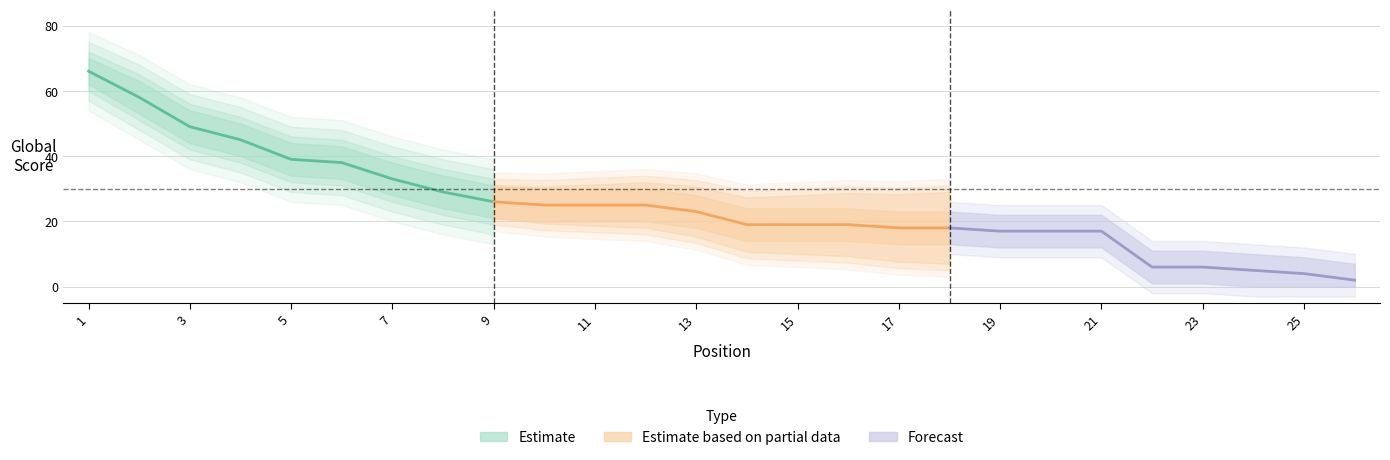

How many lines are shown in the chart?

3